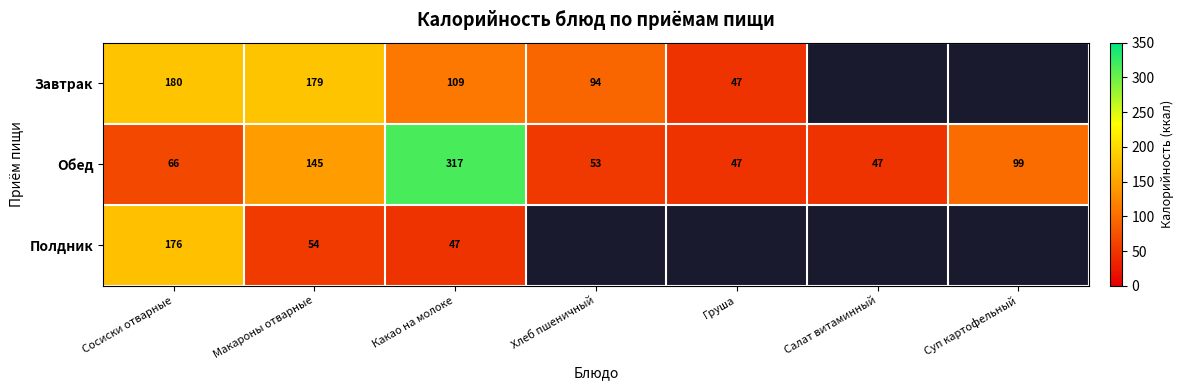

What is the total value across all series at Макароны отварные?

378